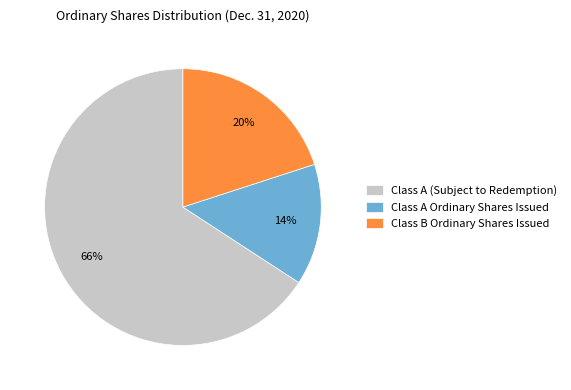

To the nearest percent, what portion does Class A Ordinary Shares Issued represent?

14%